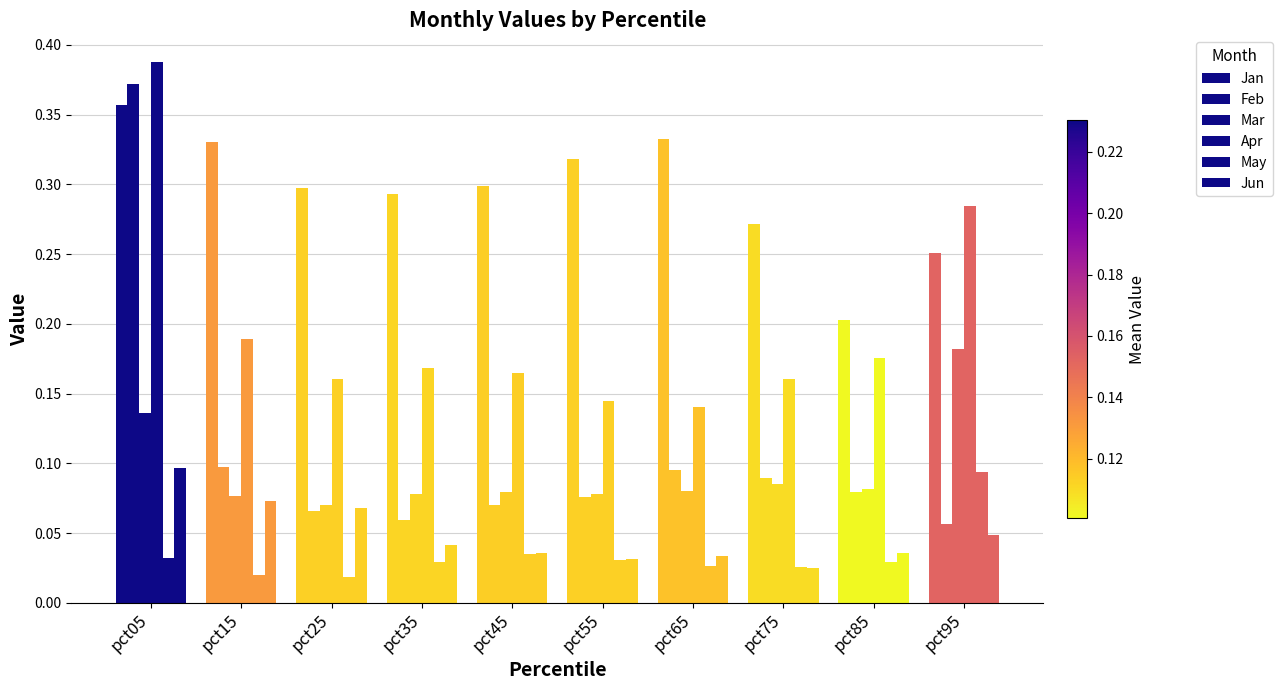

Which series has the largest total across all categories?

Jan